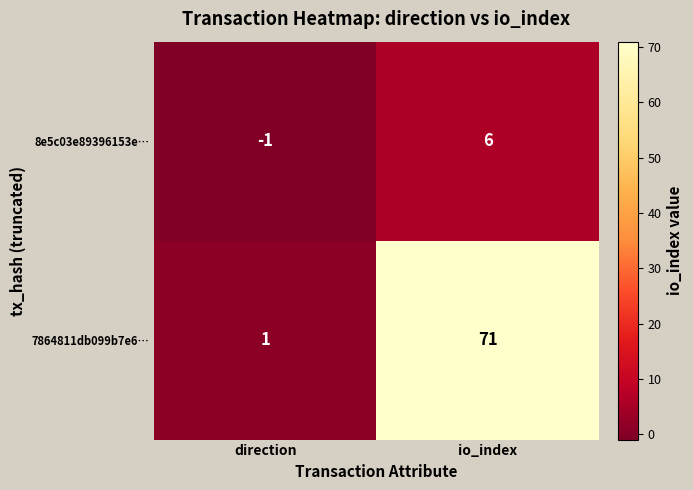

Rank the series by their maximum value, from highest to lowest.

7864811db099b7e6…, 8e5c03e89396153e…